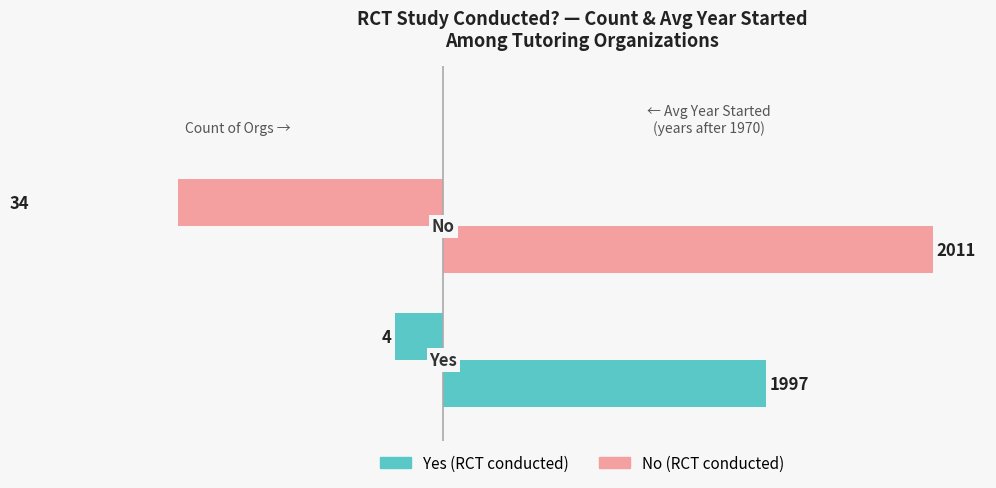

List the series in order of their peak value, lowest first.

Count of Orgs, Avg Year Started (offset from 1970)